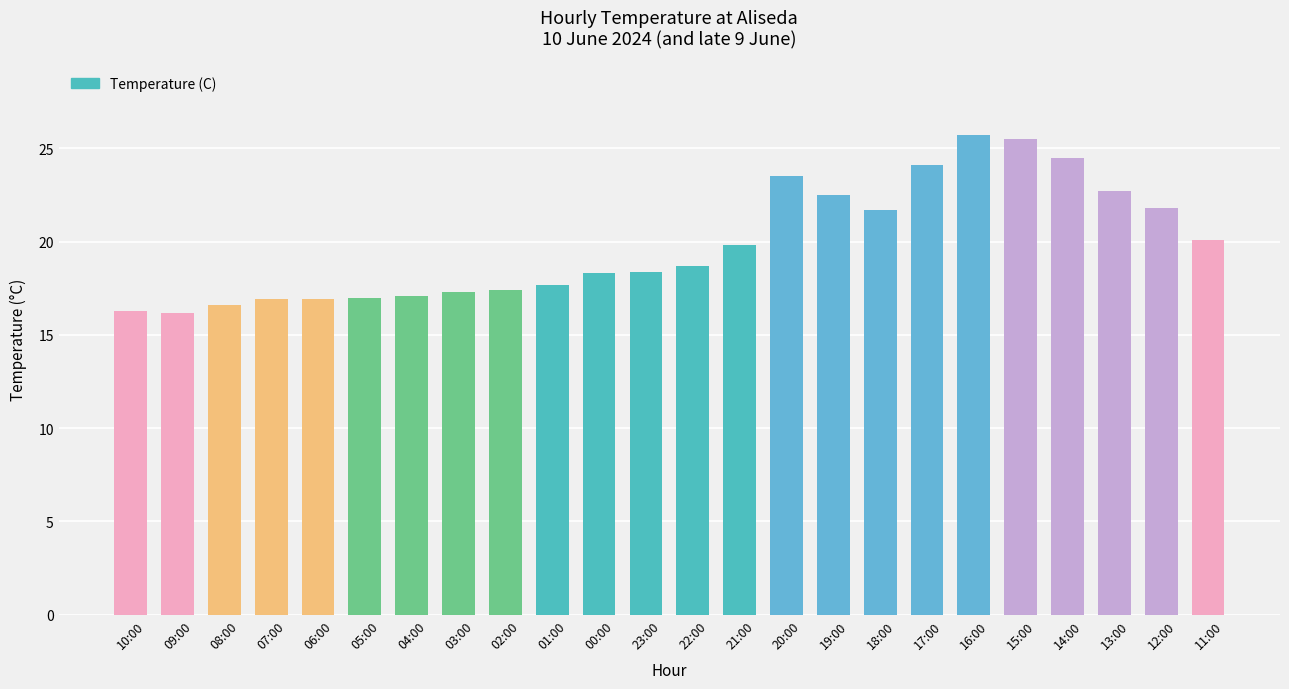

What is the sum of all values?

476.7